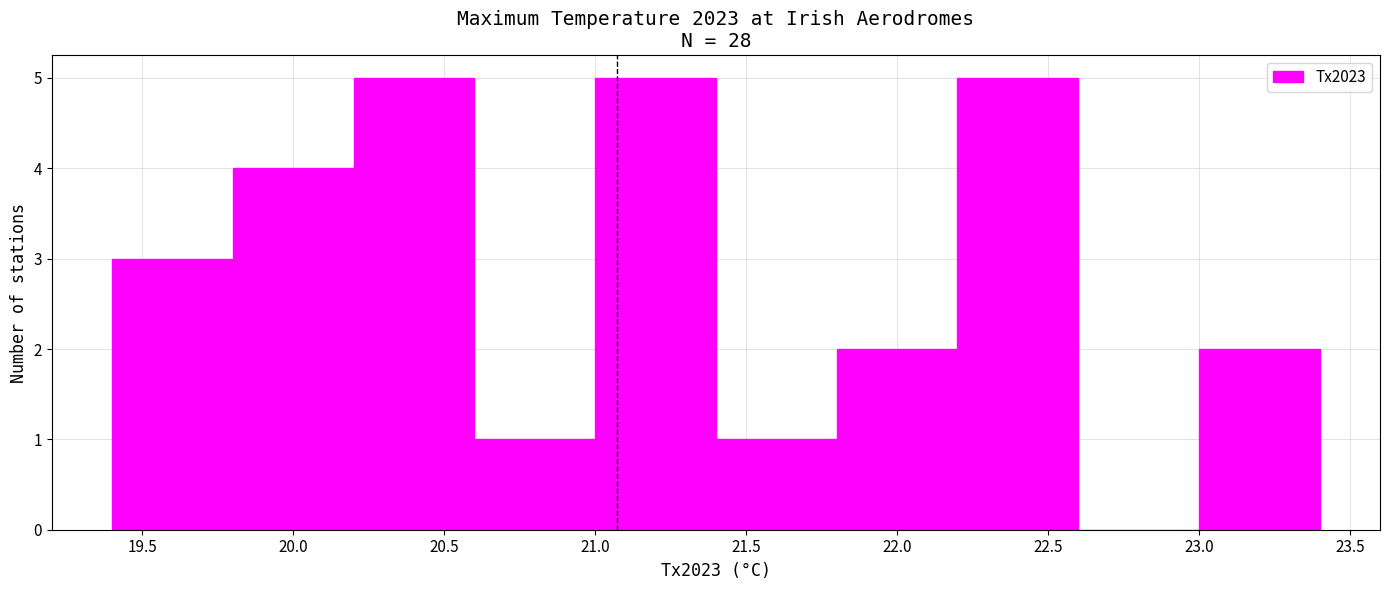

Reading left to right, transcribe this chart: for each bar, give the range it covers on the x-axis and its height. The values are not printed on the chart, so give them approximately, as read against the axis.

19.4 to 19.8: 3
19.8 to 20.2: 4
20.2 to 20.6: 5
20.6 to 21.0: 1
21.0 to 21.4: 5
21.4 to 21.8: 1
21.8 to 22.2: 2
22.2 to 22.6: 5
22.6 to 23.0: 0
23.0 to 23.4: 2